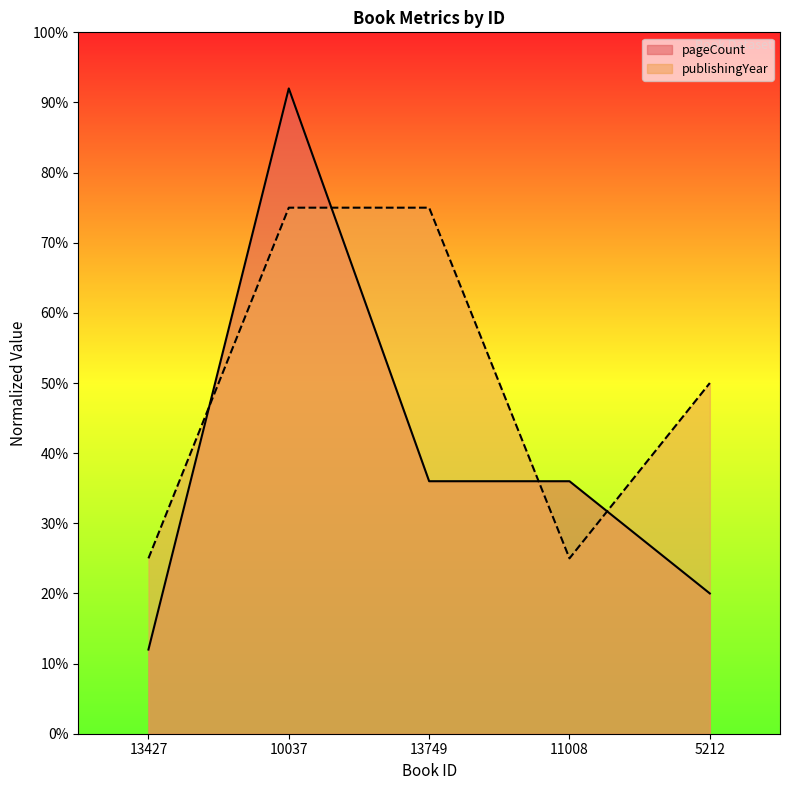

True or false: pageCount has more than 0 interior local peaks.

True